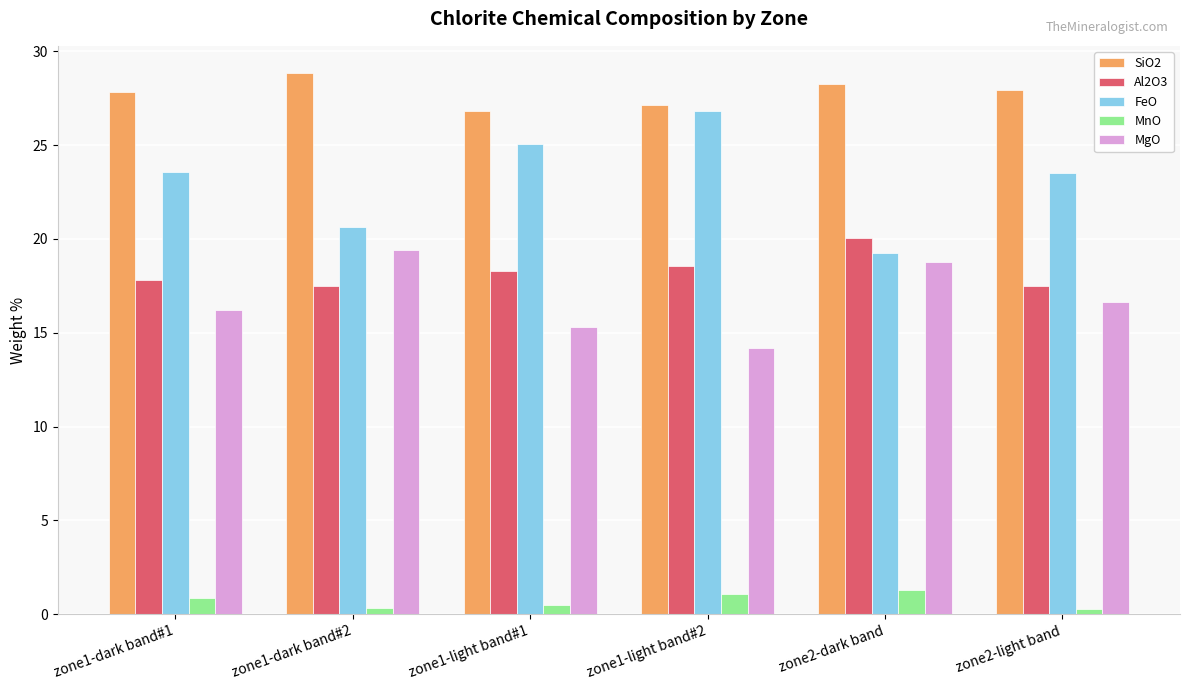

What is the maximum value for MgO?

19.4